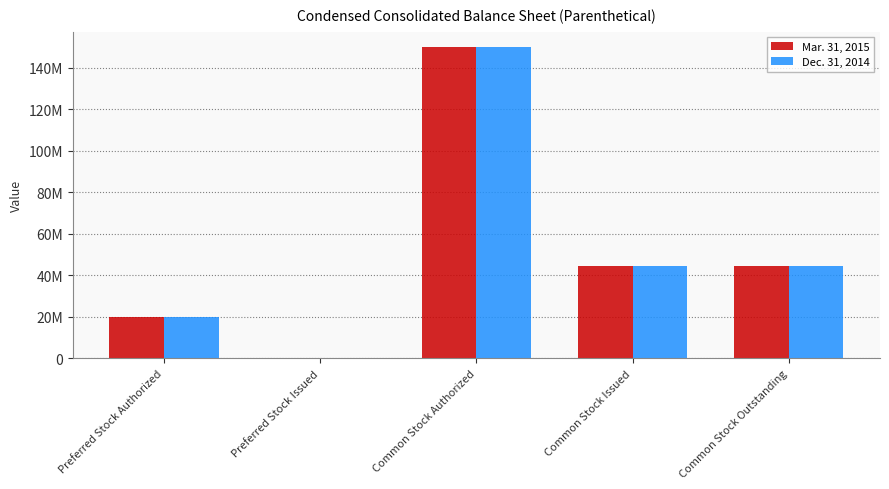

Between Common Stock Authorized and Common Stock Issued, which is larger?

Common Stock Authorized